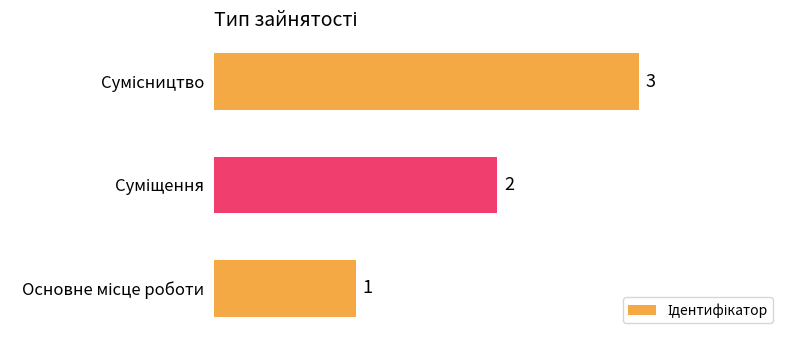

Count the values in the range 1 to 3.

3